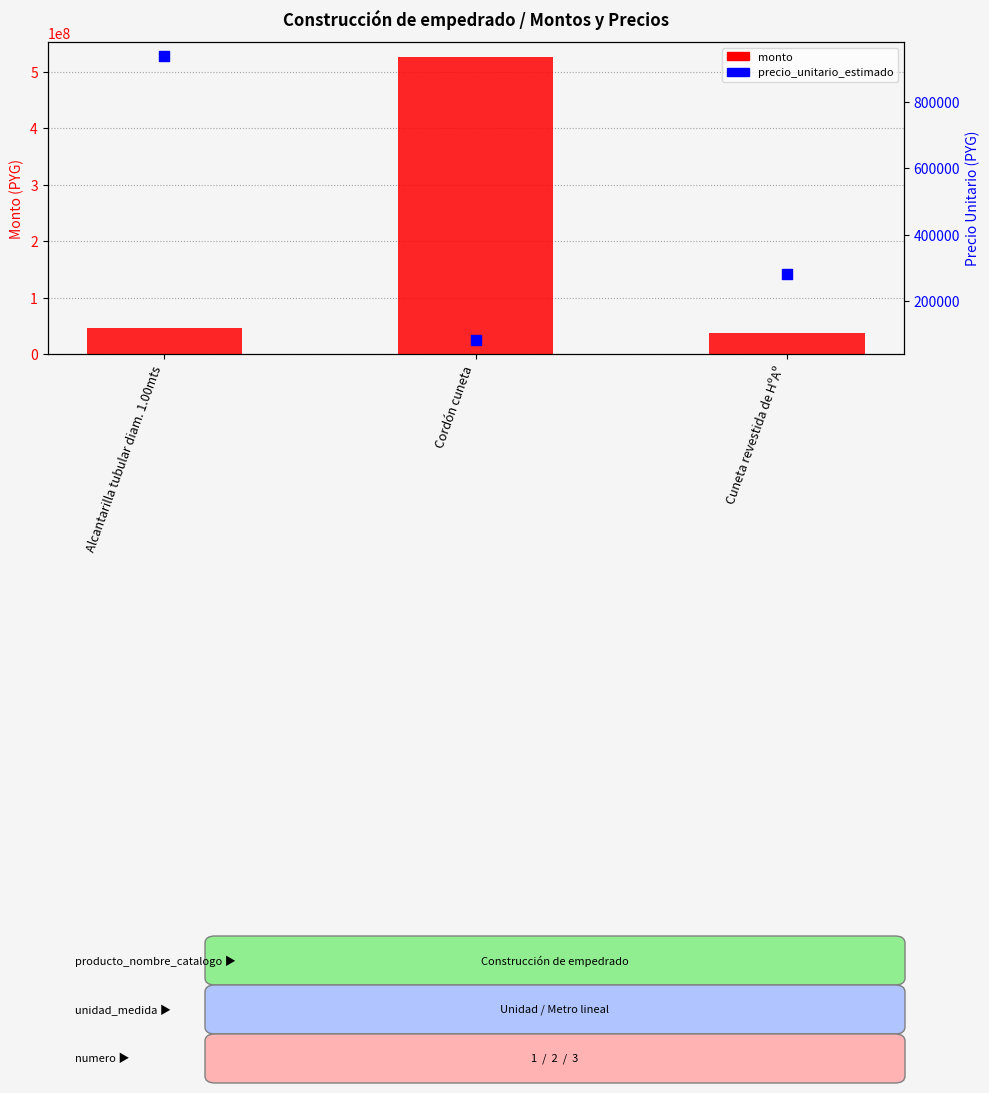

Is the value of precio_unitario_estimado at Cuneta revestida de HºAº greater than the value of monto at Alcantarilla tubular diam. 1.00mts?

No